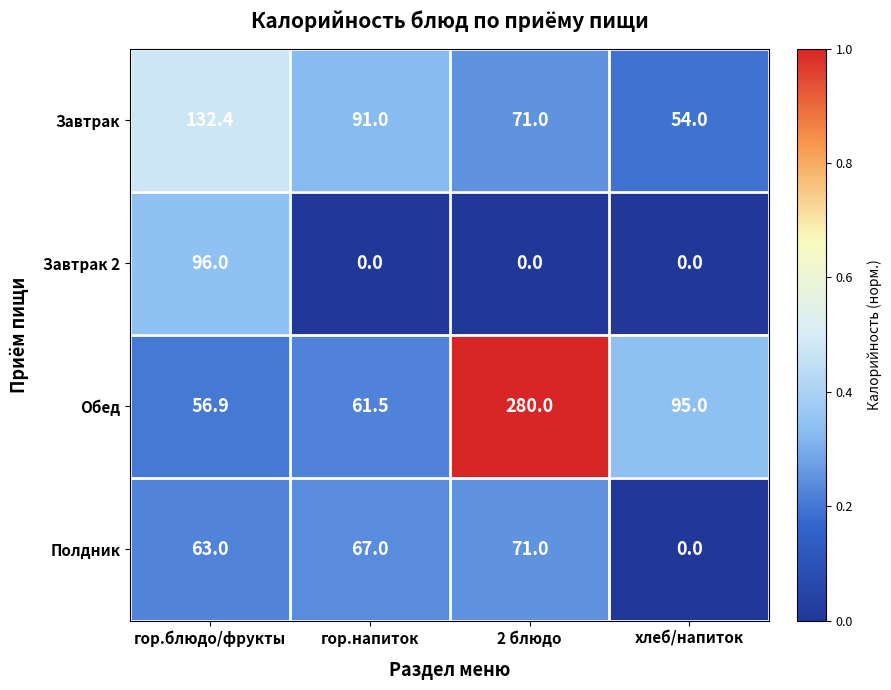

What is the sum of all Завтрак 2 values?

96.0